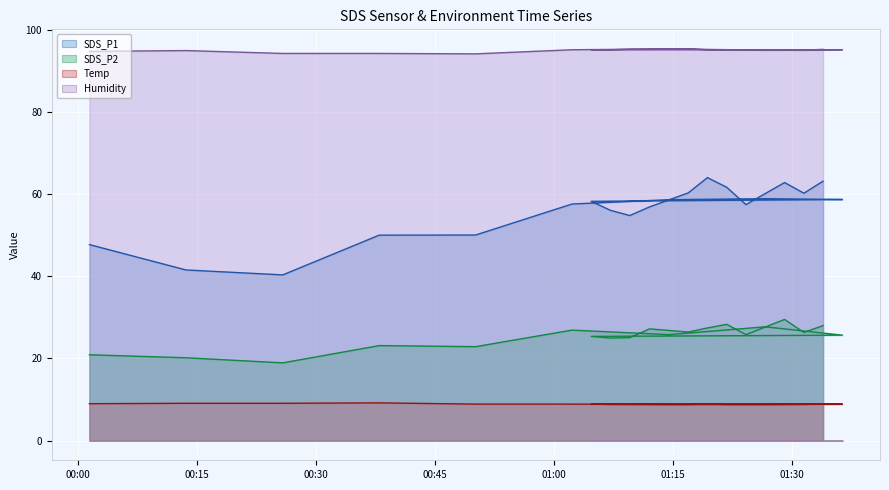

What is the value of the Humidity point at the 10th from the left?

95.1